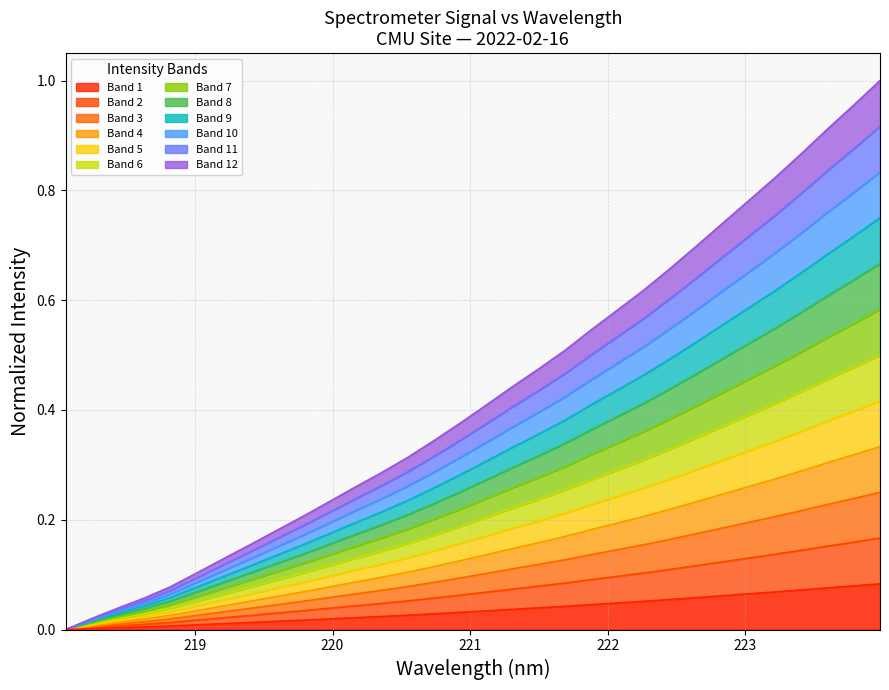

The value at 220.1623 is 0.0. True or false?

False